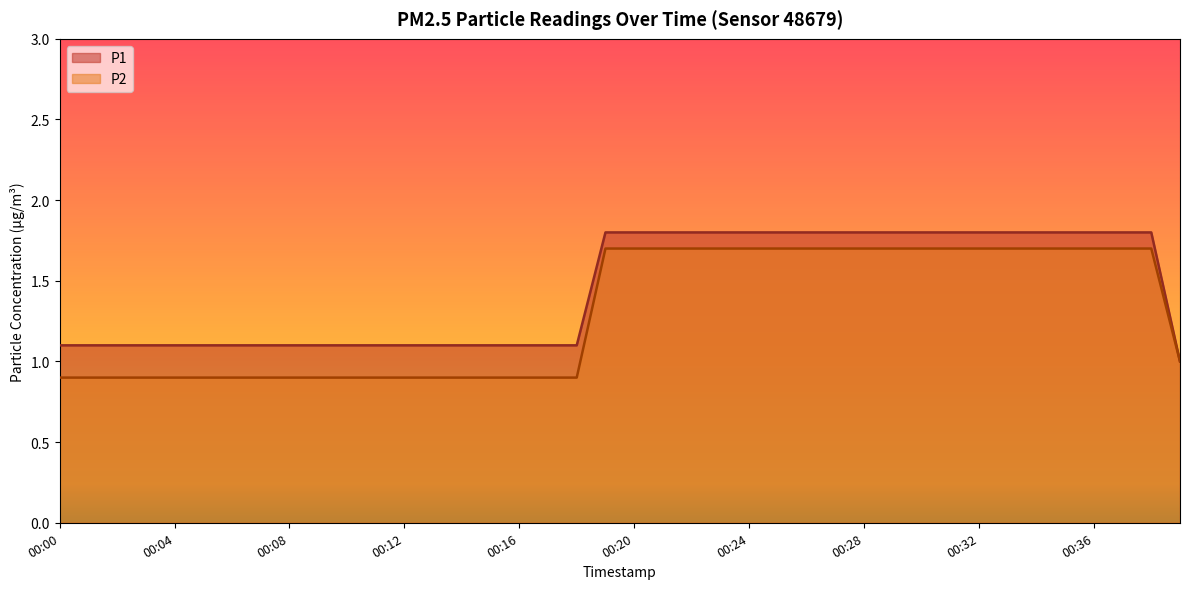

True or false: P1 and P2 intersect in this chart.

False